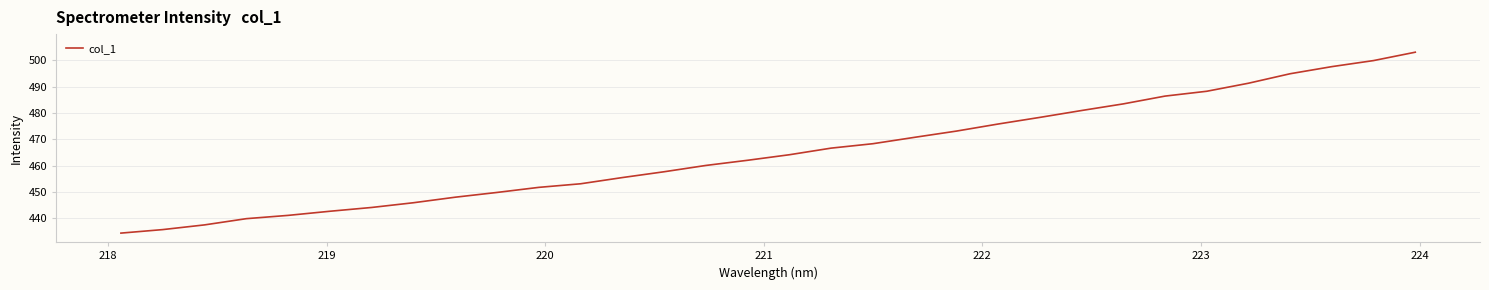

What is the smallest value displayed?

434.4